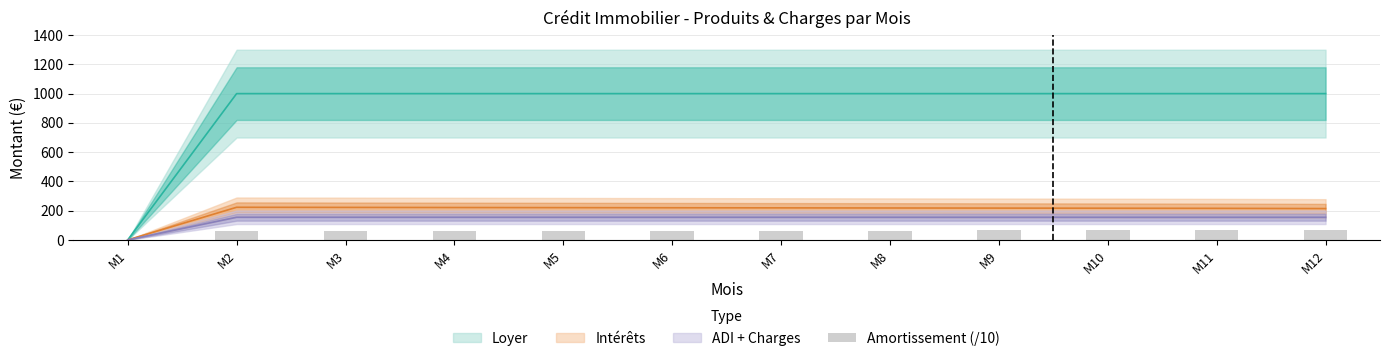

How many bars are there in total?

12